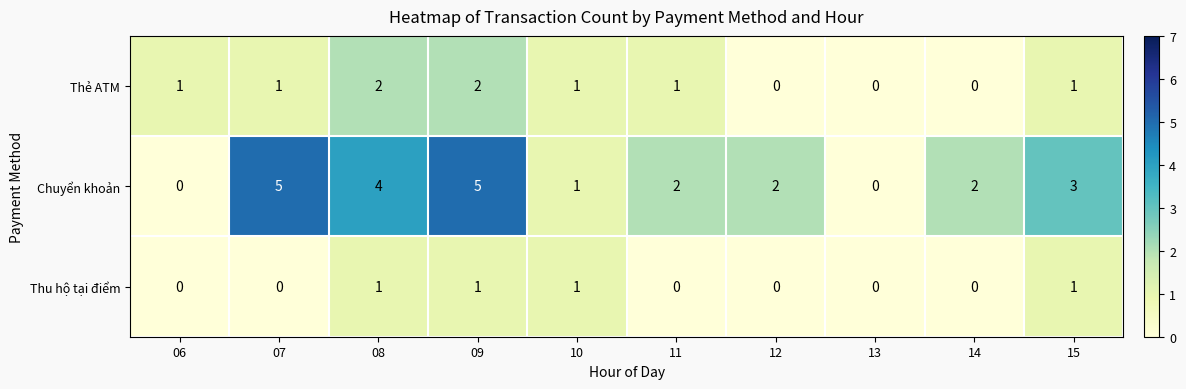

How many data points in Thẻ ATM are less than 1?

3